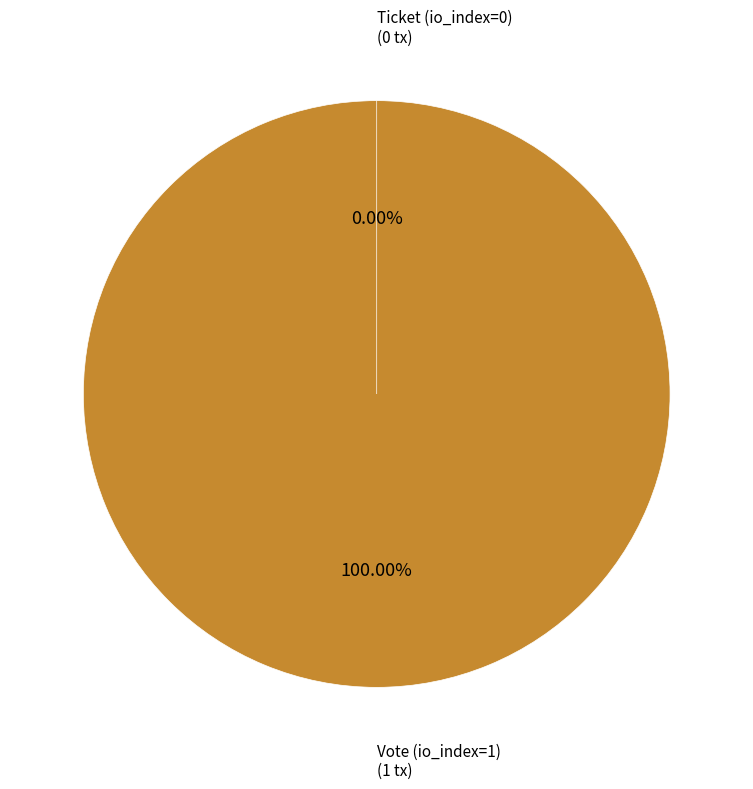

Is it true that Vote (io_index=1) is 100% of the pie?

True